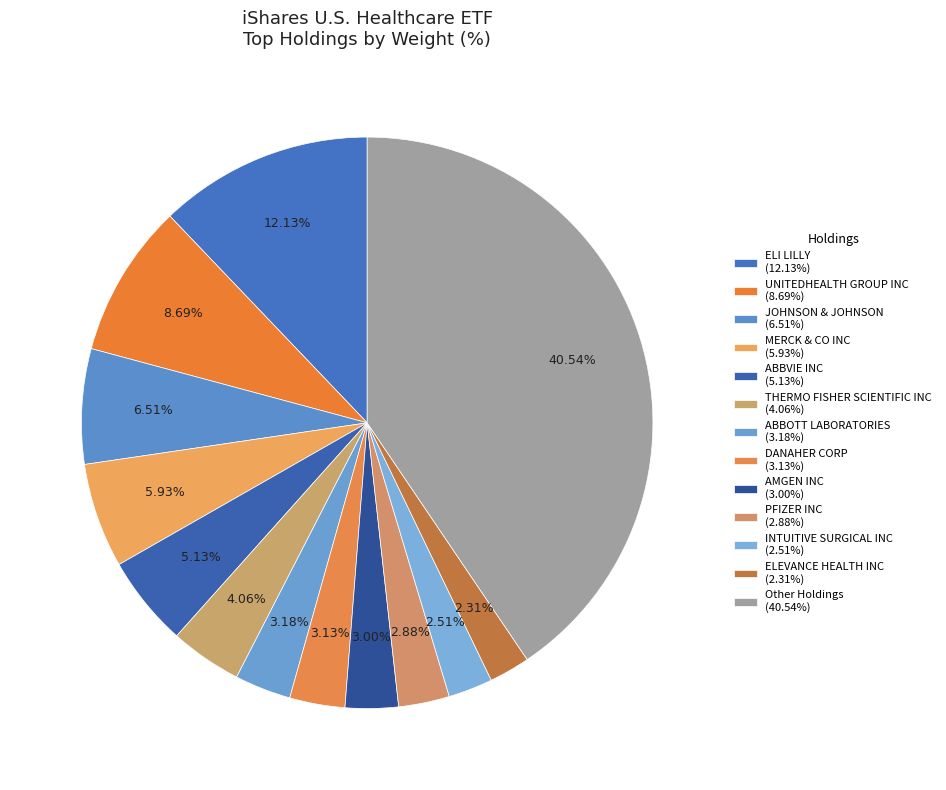

How many segments does this pie chart have?

13